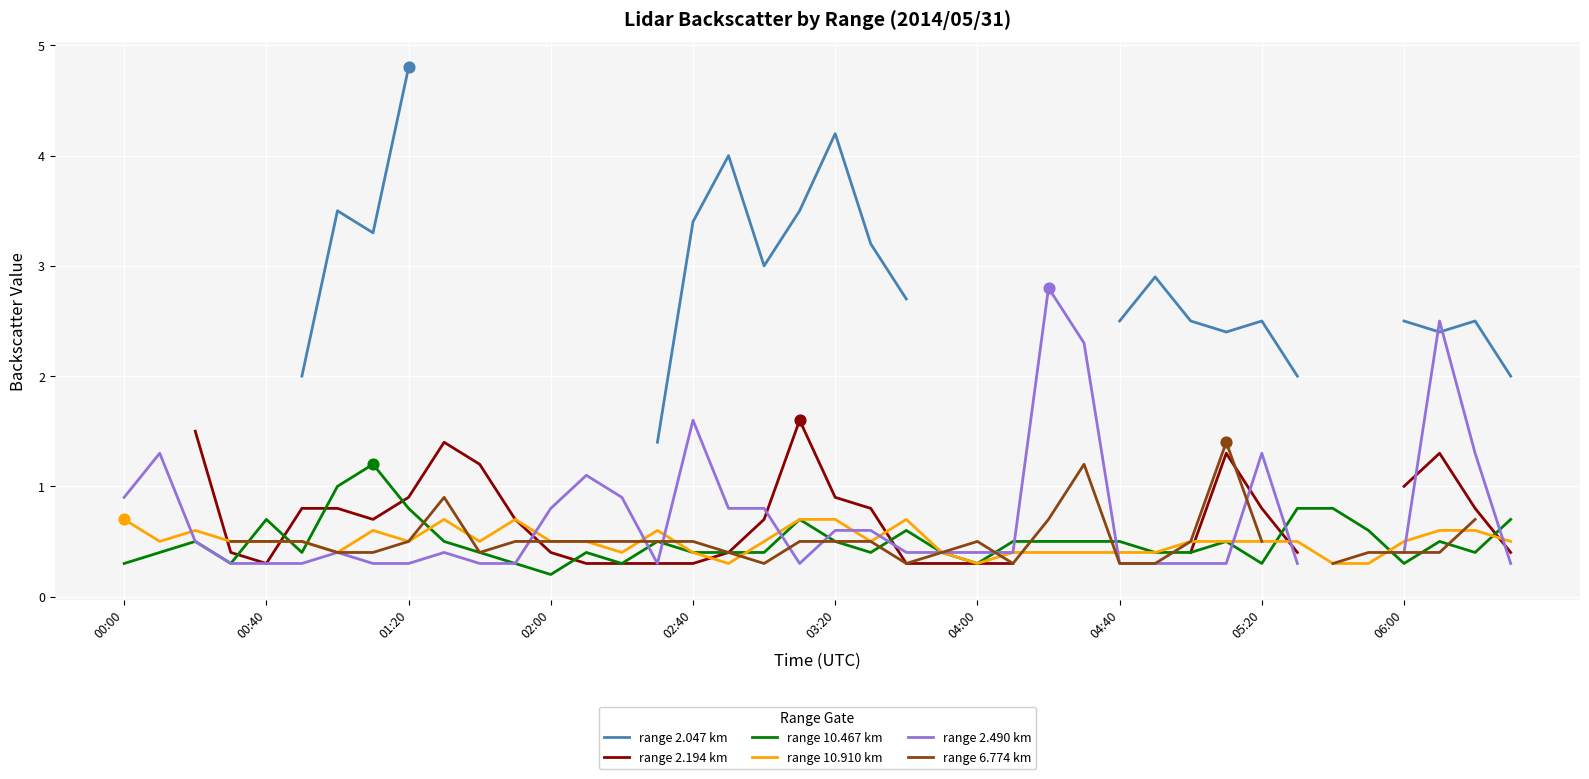

What is the lowest value of the range 10.910 km series?

0.3